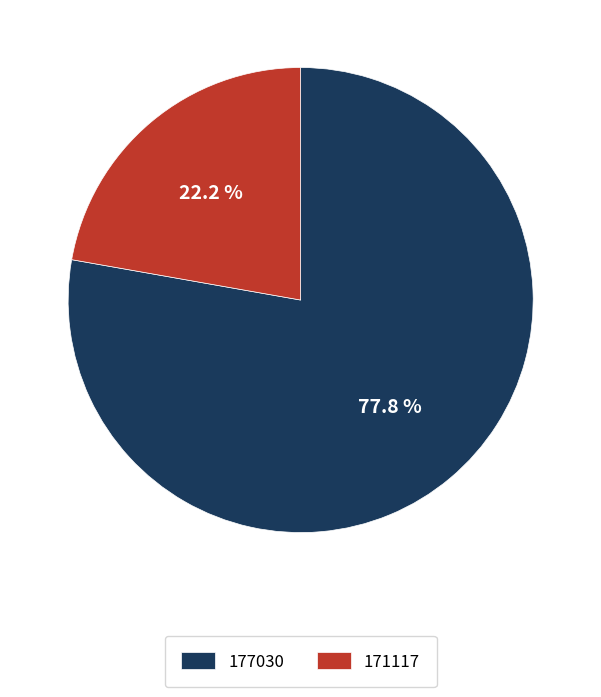

Which slice is the largest?

177030